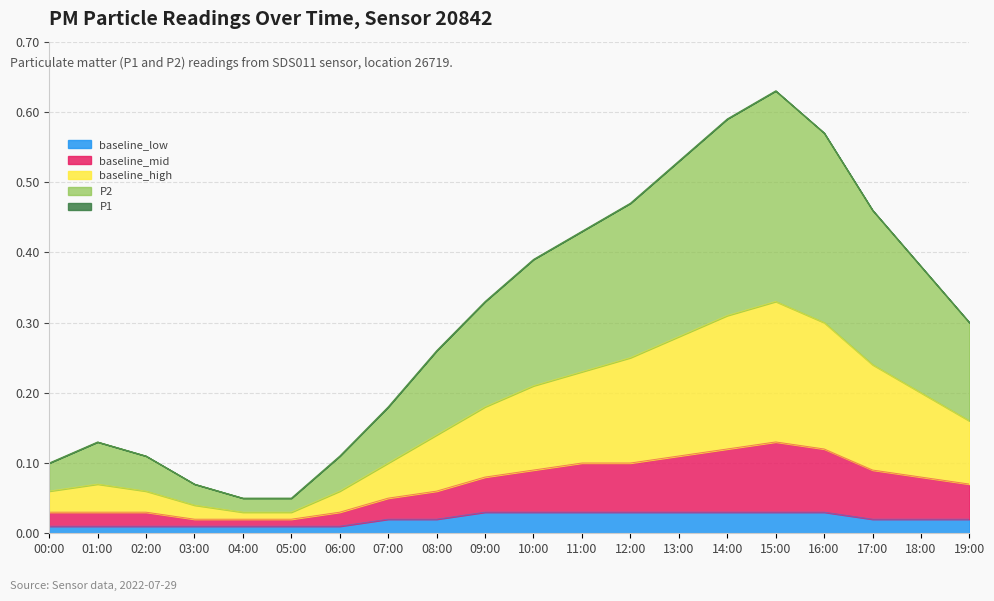

Reading right to left, extract all data points from this chart.

P1: 19:00=0.3	18:00=0.4	17:00=0.5	16:00=0.6	15:00=0.6	14:00=0.6	13:00=0.5	12:00=0.5	11:00=0.4	10:00=0.4	09:00=0.3	08:00=0.3	07:00=0.2	06:00=0.1	05:00=0.1	04:00=0.1	03:00=0.1	02:00=0.1	01:00=0.1	00:00=0.1
P2: 19:00=0.3	18:00=0.4	17:00=0.5	16:00=0.6	15:00=0.6	14:00=0.6	13:00=0.5	12:00=0.5	11:00=0.4	10:00=0.4	09:00=0.3	08:00=0.3	07:00=0.2	06:00=0.1	05:00=0.1	04:00=0.1	03:00=0.1	02:00=0.1	01:00=0.1	00:00=0.1
baseline_low: 19:00=0.0	18:00=0.0	17:00=0.0	16:00=0.0	15:00=0.0	14:00=0.0	13:00=0.0	12:00=0.0	11:00=0.0	10:00=0.0	09:00=0.0	08:00=0.0	07:00=0.0	06:00=0.0	05:00=0.0	04:00=0.0	03:00=0.0	02:00=0.0	01:00=0.0	00:00=0.0
baseline_mid: 19:00=0.2	18:00=0.2	17:00=0.2	16:00=0.3	15:00=0.3	14:00=0.3	13:00=0.3	12:00=0.2	11:00=0.2	10:00=0.2	09:00=0.2	08:00=0.1	07:00=0.1	06:00=0.1	05:00=0.0	04:00=0.0	03:00=0.0	02:00=0.1	01:00=0.1	00:00=0.1
baseline_high: 19:00=0.1	18:00=0.1	17:00=0.1	16:00=0.1	15:00=0.1	14:00=0.1	13:00=0.1	12:00=0.1	11:00=0.1	10:00=0.1	09:00=0.1	08:00=0.1	07:00=0.1	06:00=0.0	05:00=0.0	04:00=0.0	03:00=0.0	02:00=0.0	01:00=0.0	00:00=0.0